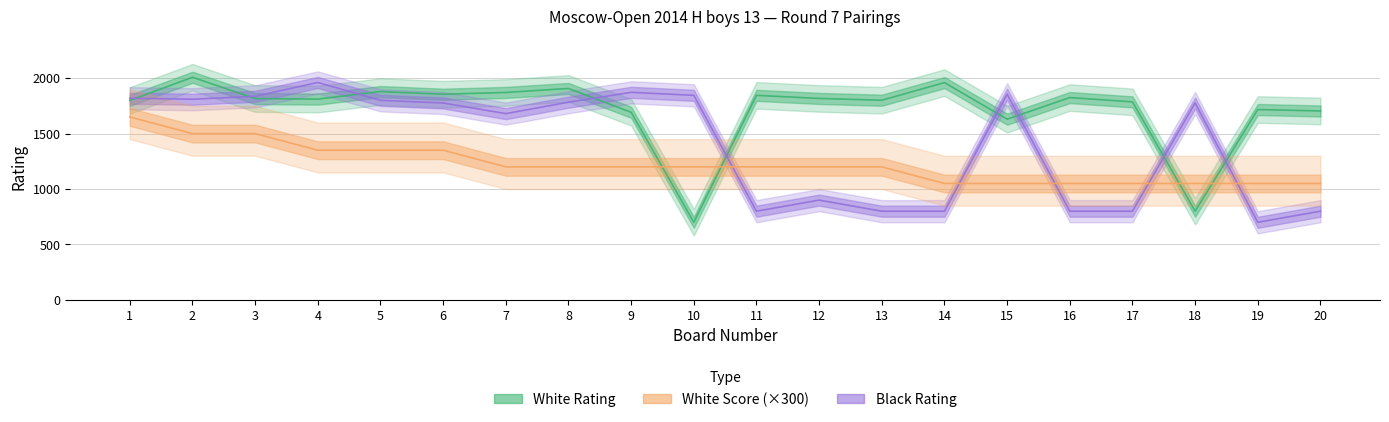

How many data points in White Rating are above 1816?

9